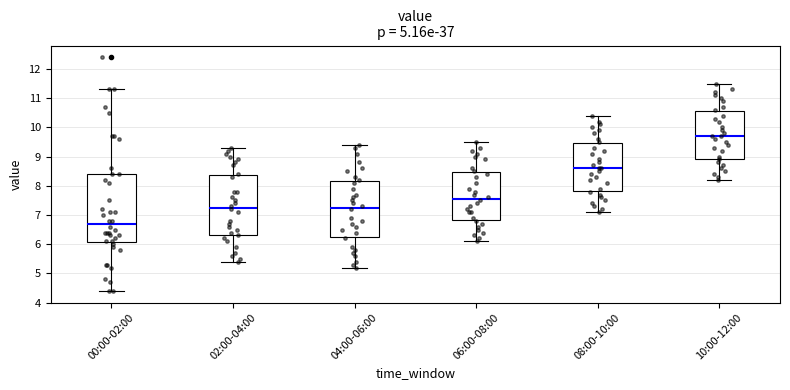

Which box's median line is the lowest?

00:00-02:00